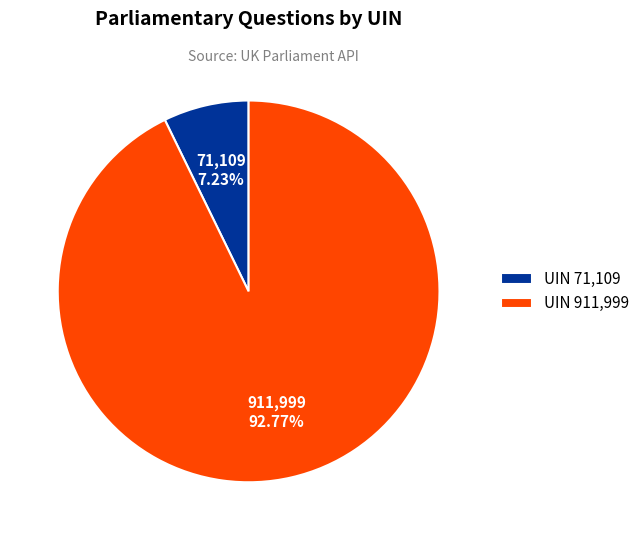

What is the largest slice in the pie chart?

UIN 911,999